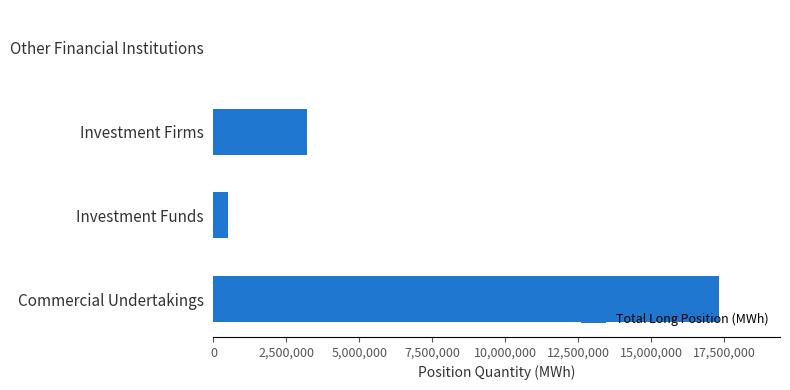

The chart shows a value of 24541591 at Commercial Undertakings. True or false?

False